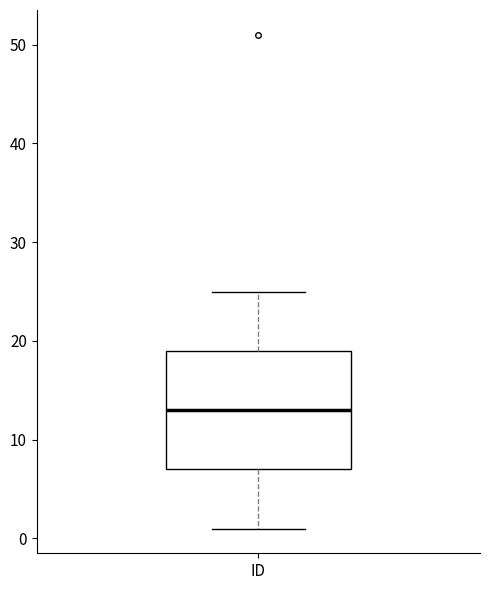

Where is the upper edge of the box for ID on the y-axis? The values are not printed on the chart, so give them approximately, as read against the axis.

19